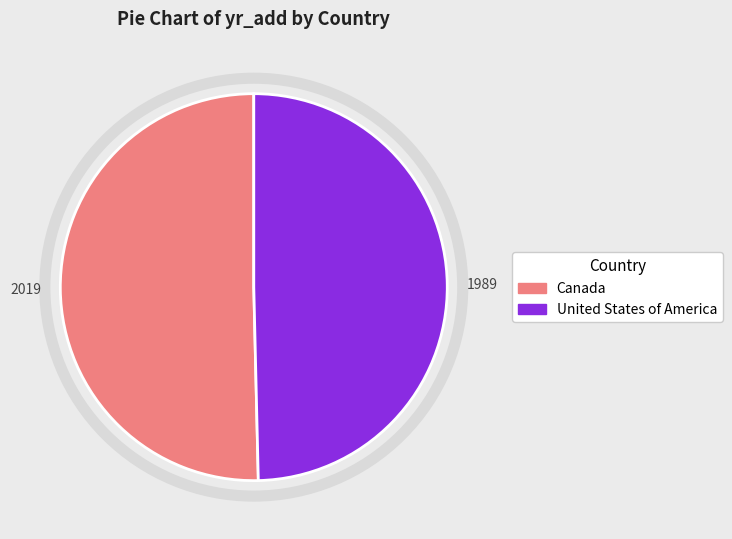

True or false: United States of America accounts for 59% of the total.

False